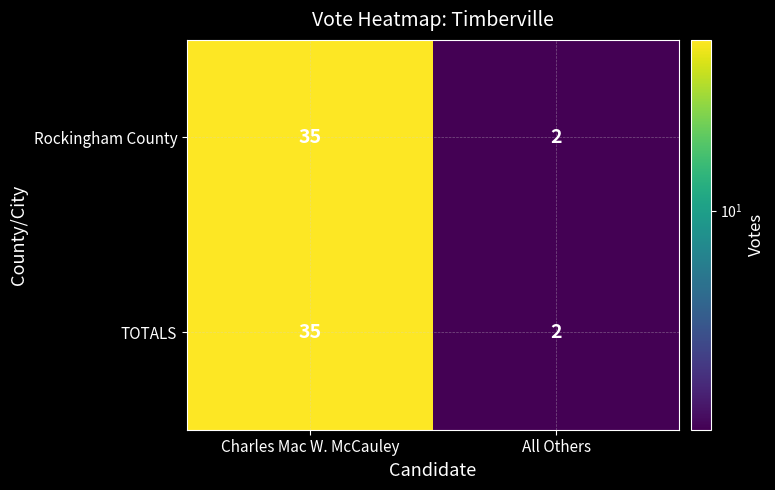

At how many categories does at least one series exceed 15?

1